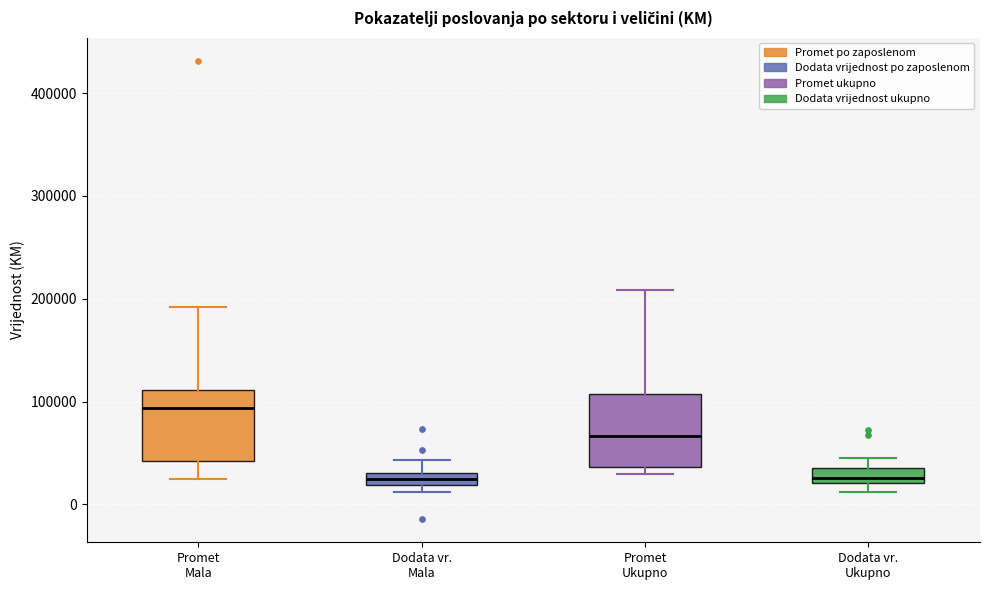

Where is the upper edge of the box for Dodata vr. Ukupno on the y-axis? The values are not printed on the chart, so give them approximately, as read against the axis.

40000